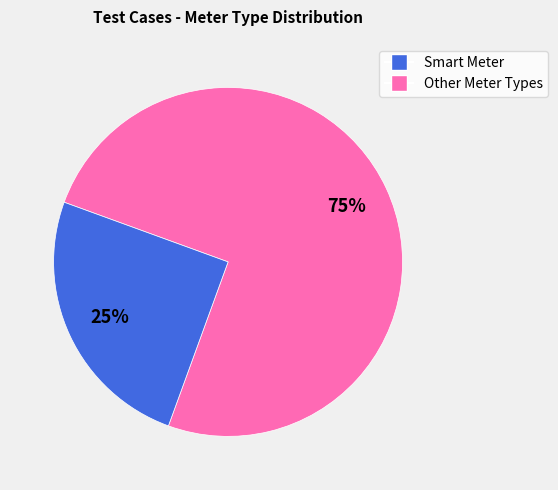

Is there a majority slice in this chart?

Yes